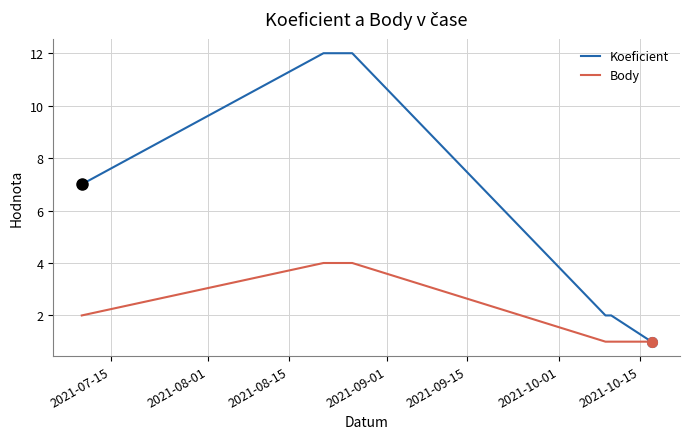

What is the sum of all Body values?

13